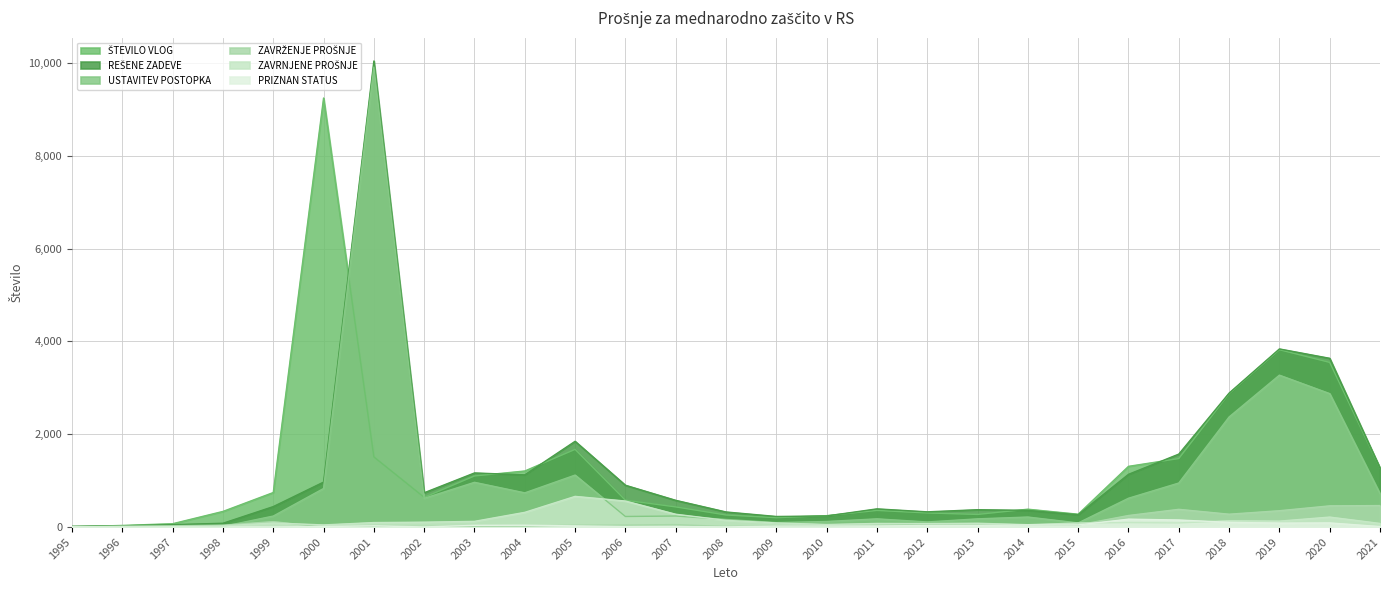

Is the value of USTAVITEV POSTOPKA at 2021 greater than the value of ŠTEVILO VLOG at 1995?

Yes